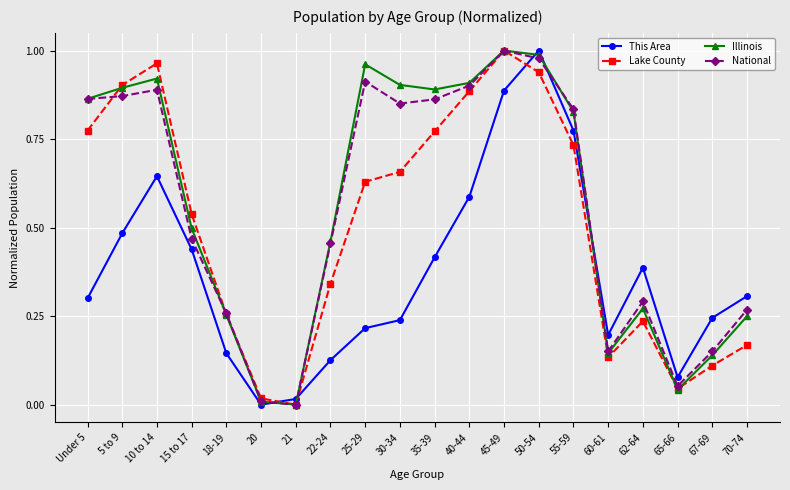

What position from the left is 65-66?

18